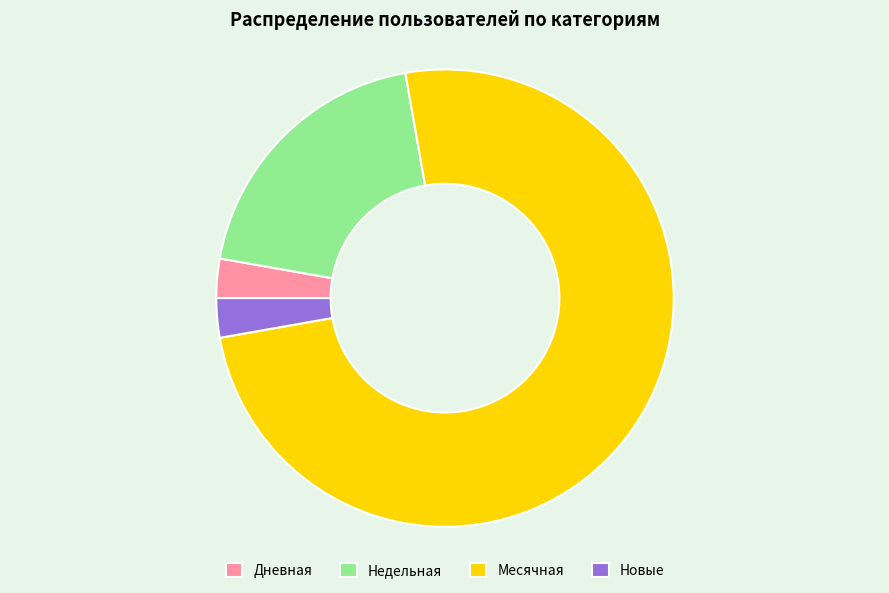

How many slices are in this pie chart?

4